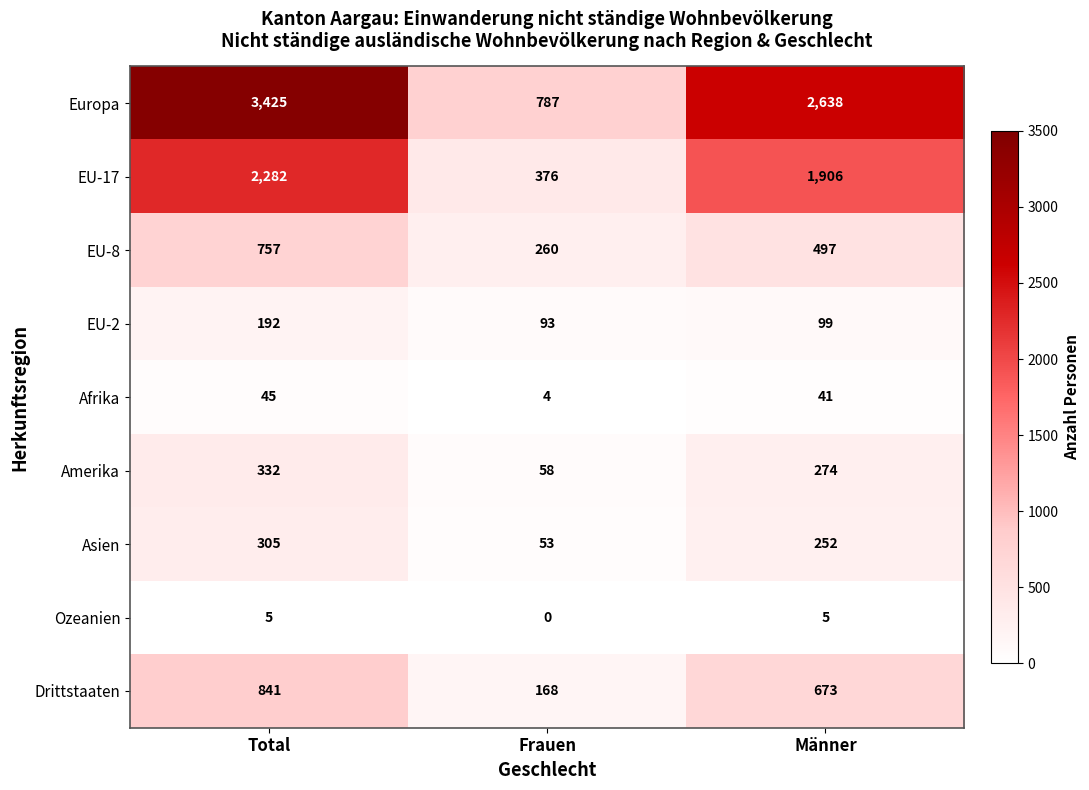

Where is EU-2 nearest to the value 142?

Männer